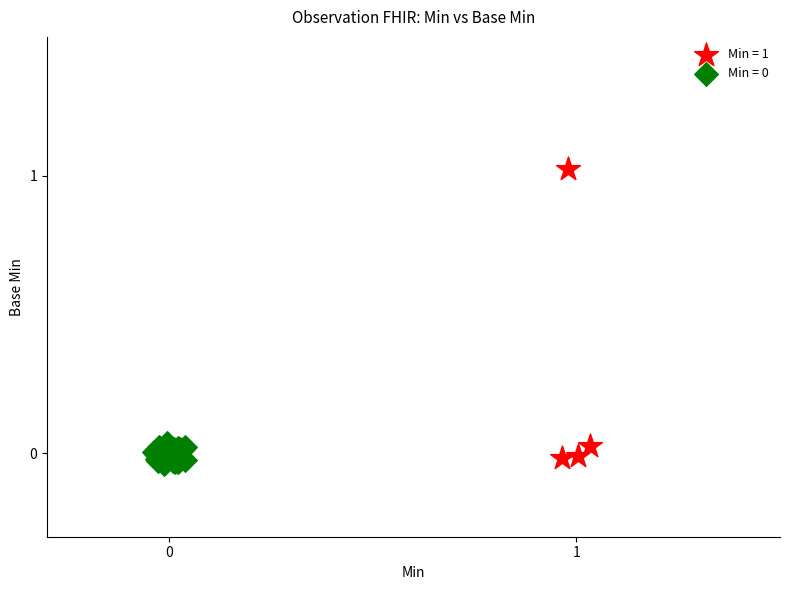

Which series contains the highest Y value?

Min = 1